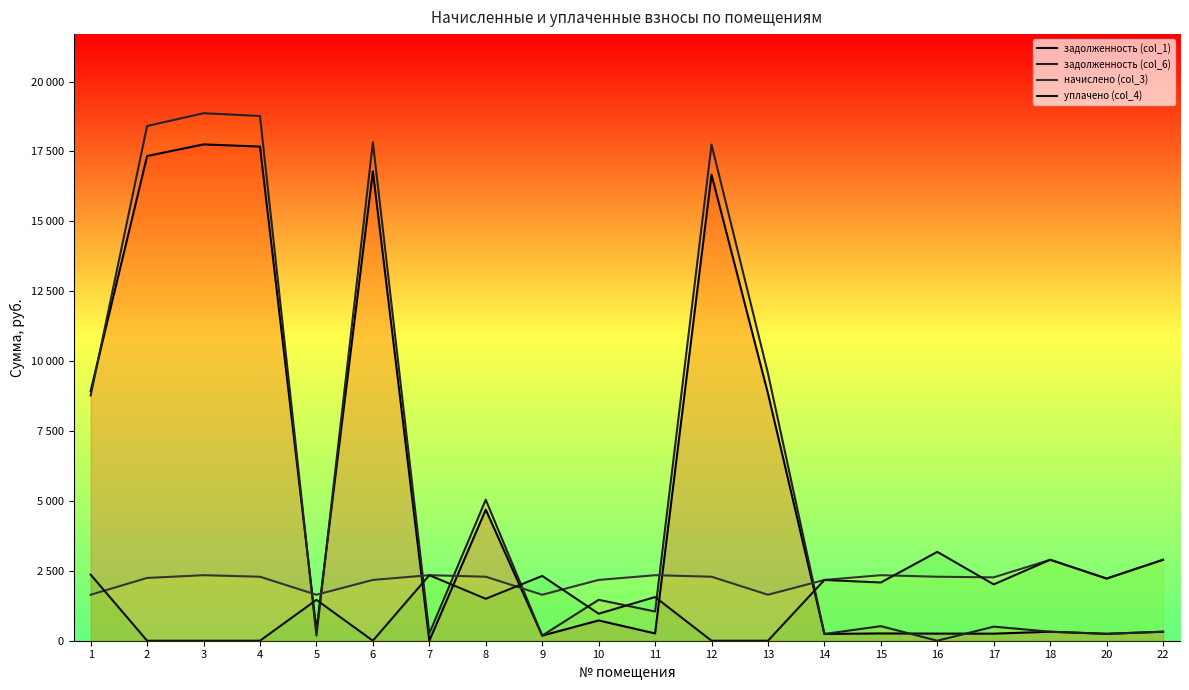

What is the difference between the highest and lowest values at 20?

1976.4